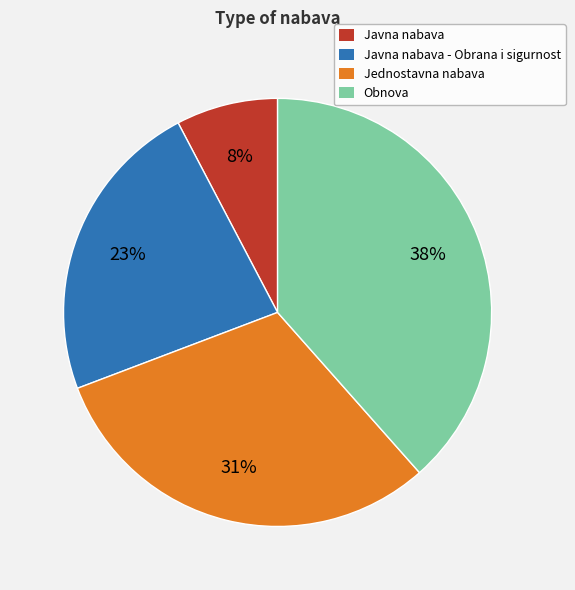

Combined, do Obnova and Javna nabava - Obrana i sigurnost account for over 50%?

Yes